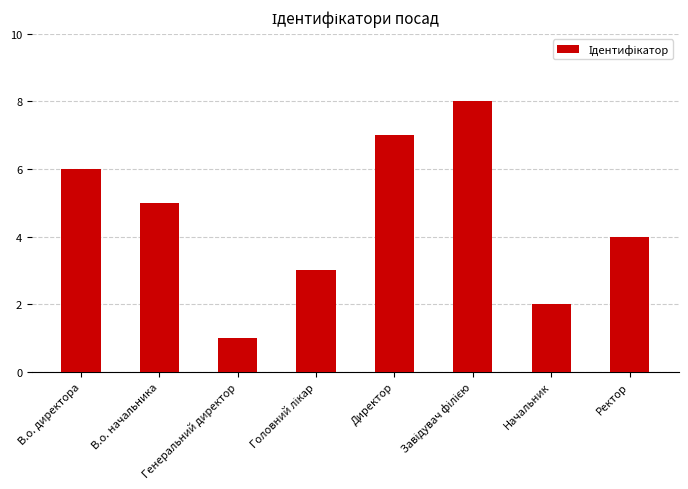

Count the values in the range 3 to 7.

5